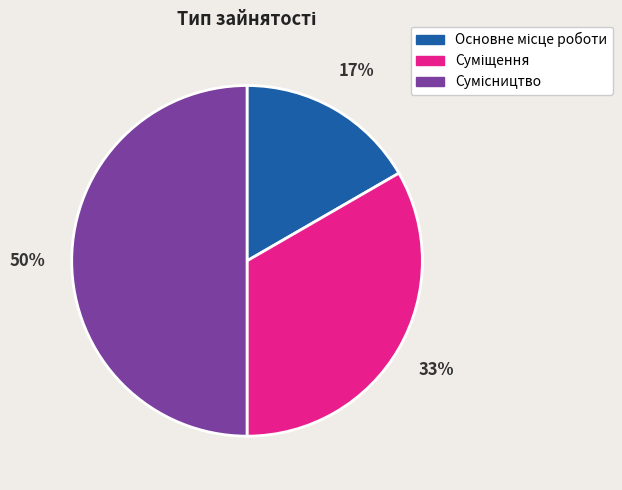

Is Основне місце роботи the majority of the pie?

No